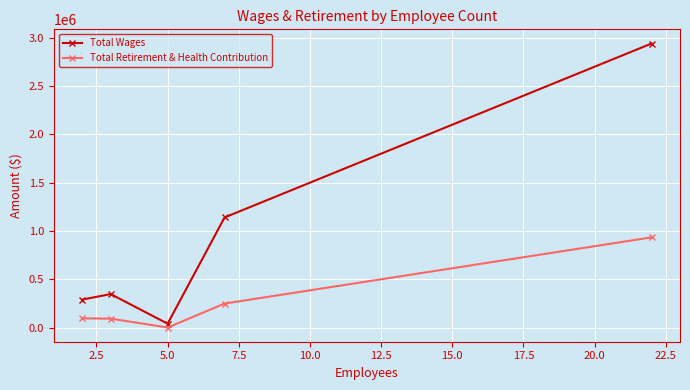

At how many categories does at least one series exceed 144664?

4